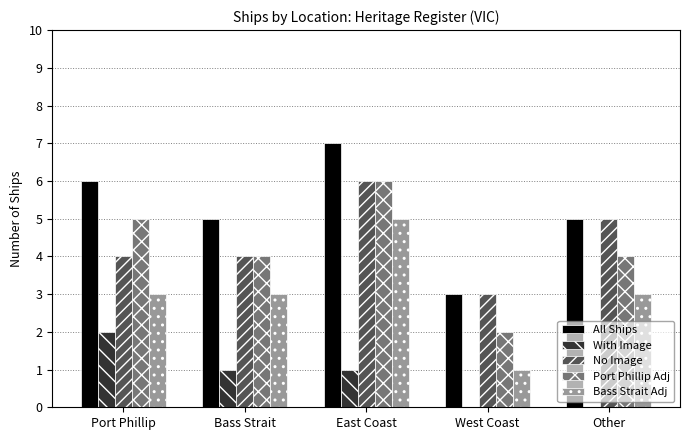

The All Ships series shows 7 at Bass Strait. True or false?

False